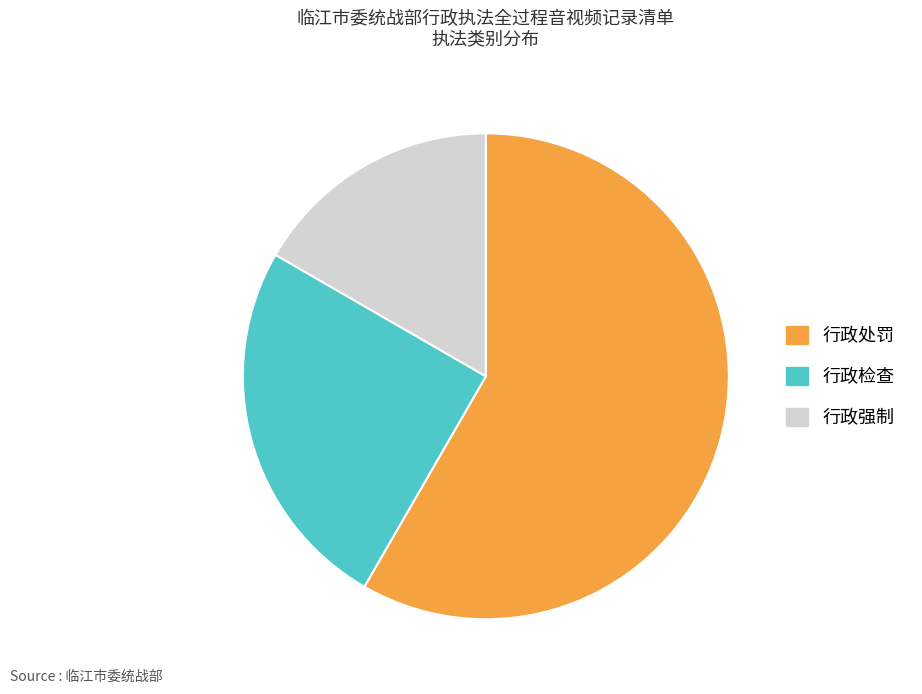

Approximately how many times larger is the value at 行政处罚 compared to 行政强制?

3.5